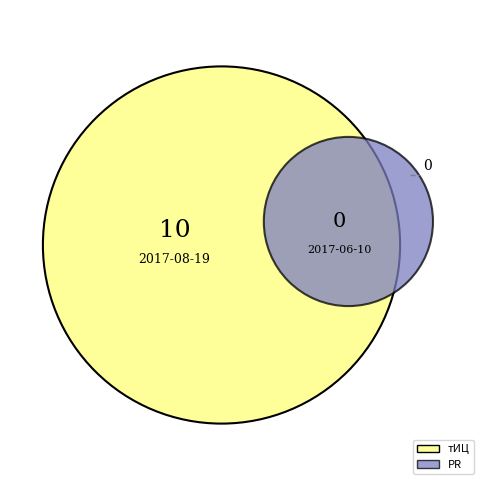

What is the change in value from 2017-08-19 to 2017-06-10?

-10